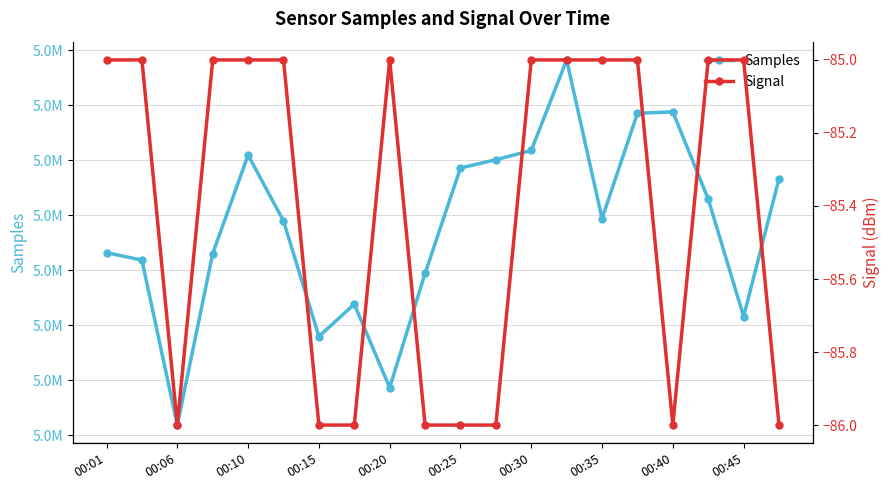

At 00:06, list the series in order from largest to smallest.

Samples, Signal